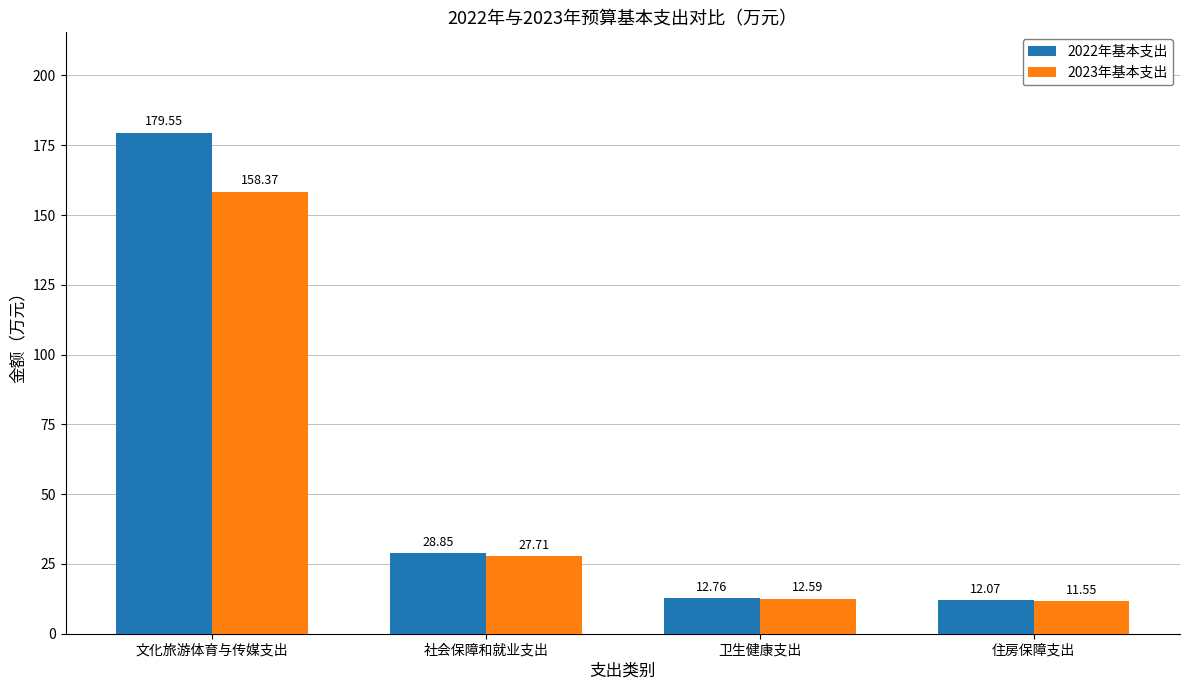

What is the sum of the 2023年基本支出 values at 卫生健康支出 and 住房保障支出?

24.1